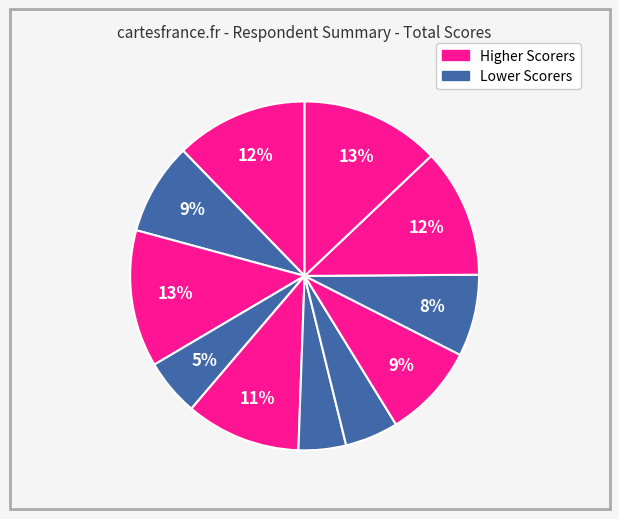

How many slices are in this pie chart?

11